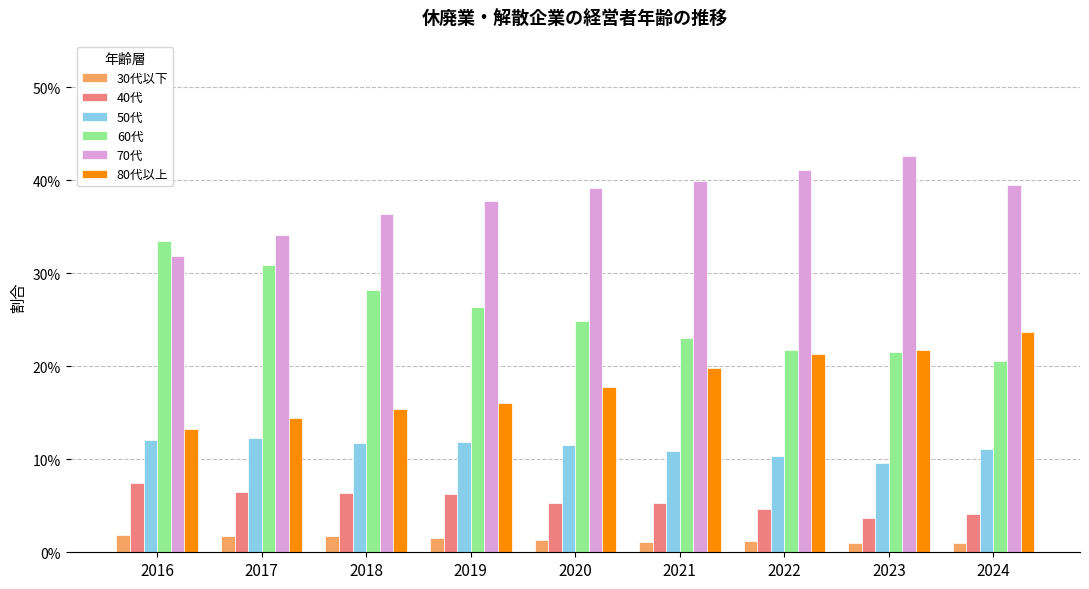

The 30代以下 series shows 0.0 at 2017. True or false?

False